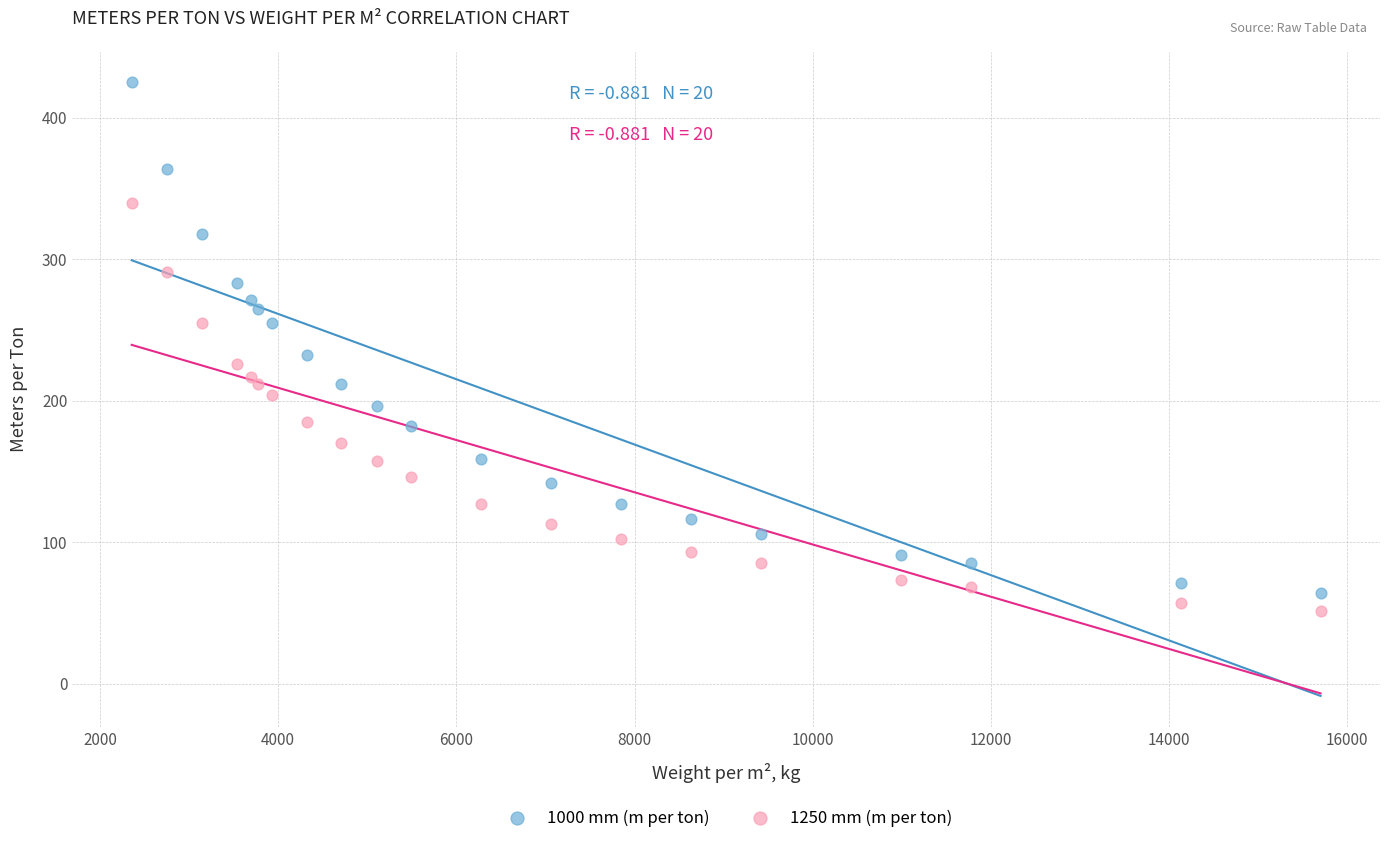

Which series contains the lowest Y value?

1250 mm (m per ton)